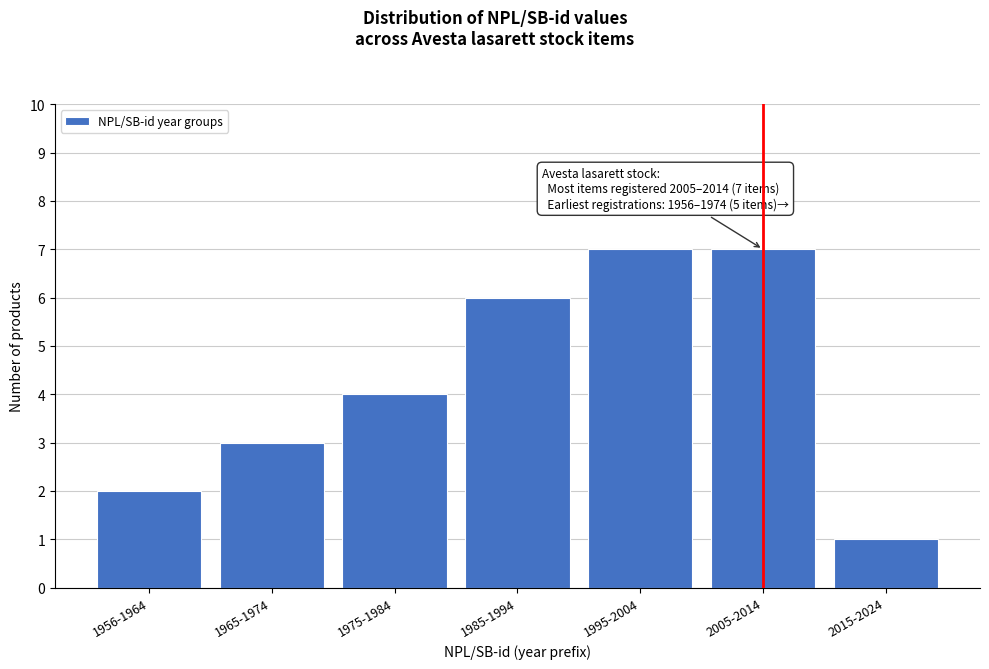

Reading right to left, list all the values displayed in this chart.

2015-2024=1	2005-2014=7	1995-2004=7	1985-1994=6	1975-1984=4	1965-1974=3	1956-1964=2